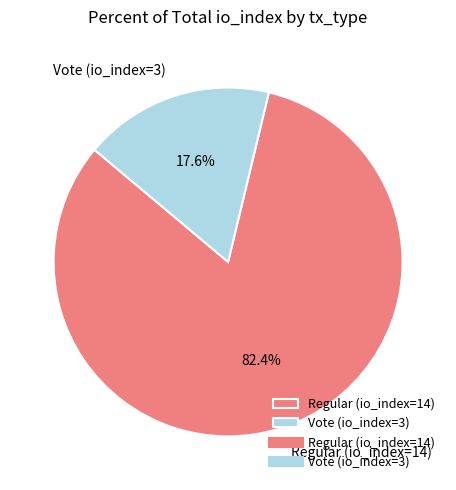

To the nearest percent, what is the difference between the Regular (io_index=14) and Vote (io_index=3) slice percentages?

65%